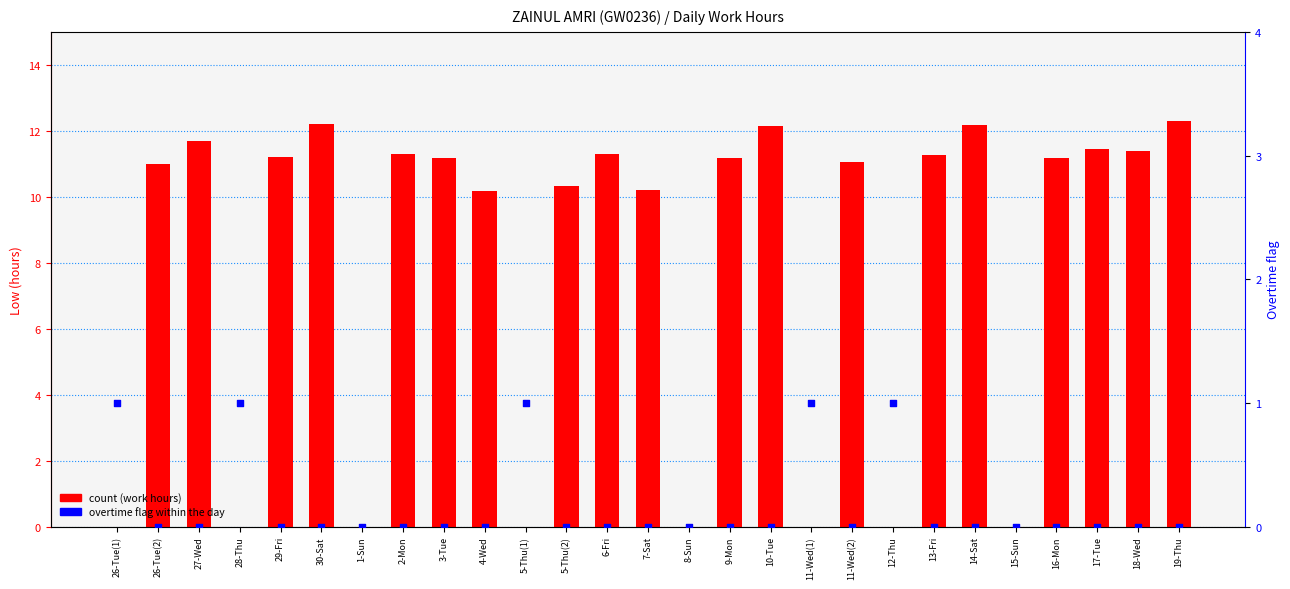

At which category is the sum across all series the highest?

19-Thu